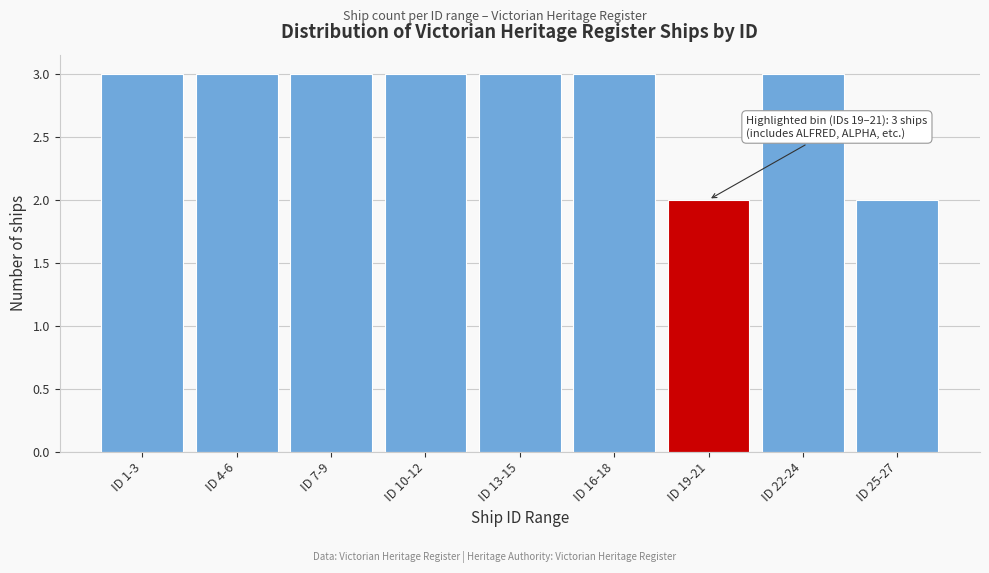

Reading left to right, what are all the values shown in this chart?

3	3	3	3	3	3	2	3	2